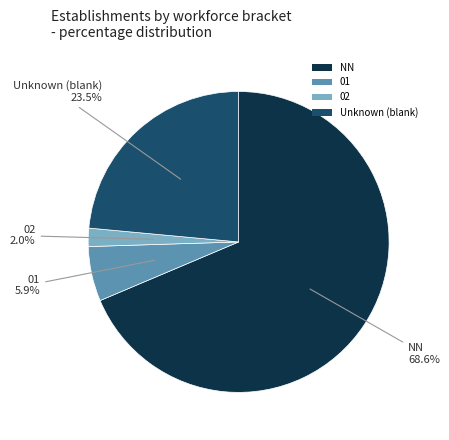

How many slices are in this pie chart?

4